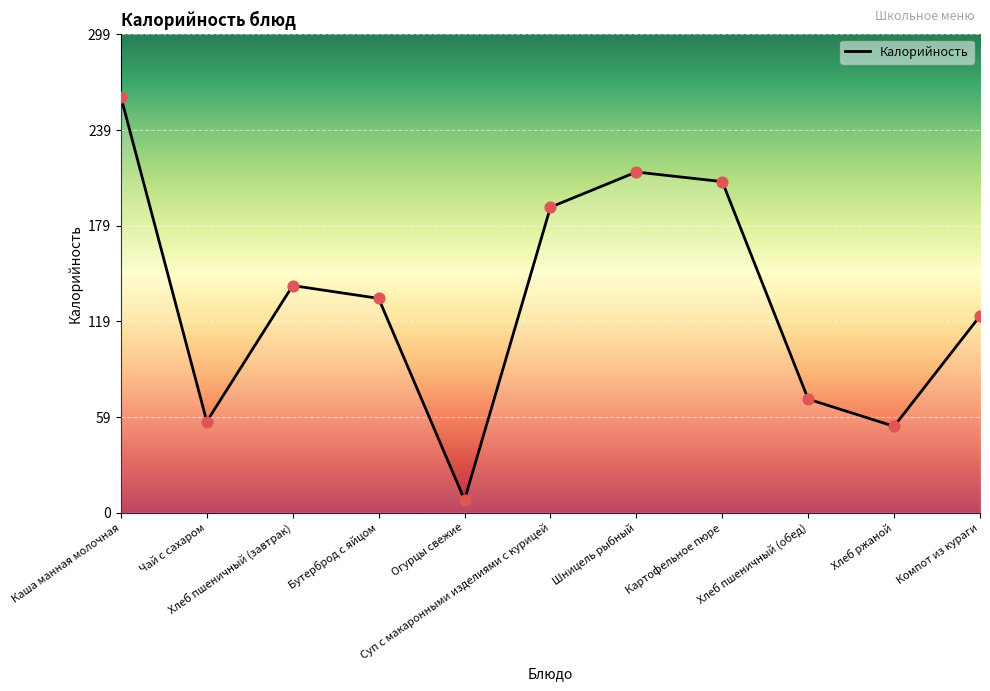

What is the ratio of the value at Суп с макаронными изделиями с курицей to the value at Бутерброд с яйцом?

1.4